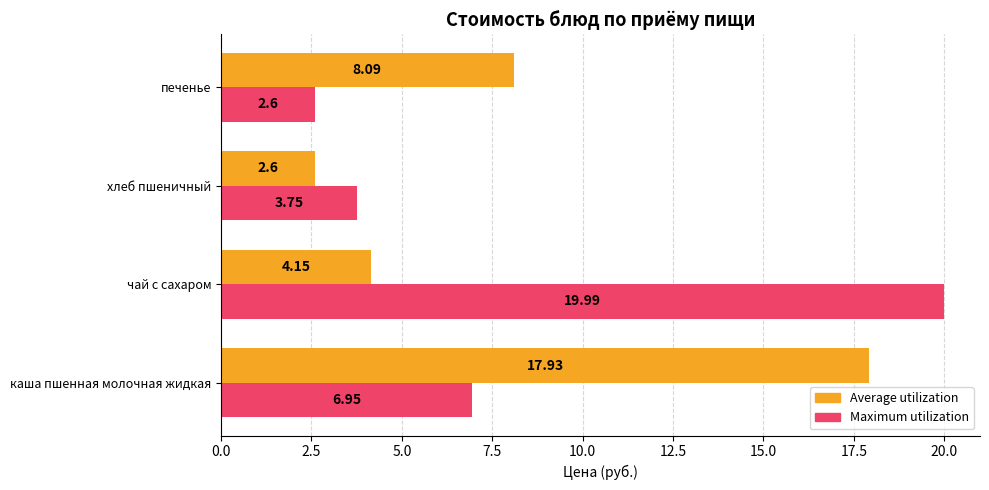

At which category does the chart reach its peak across all series?

чай с сахаром